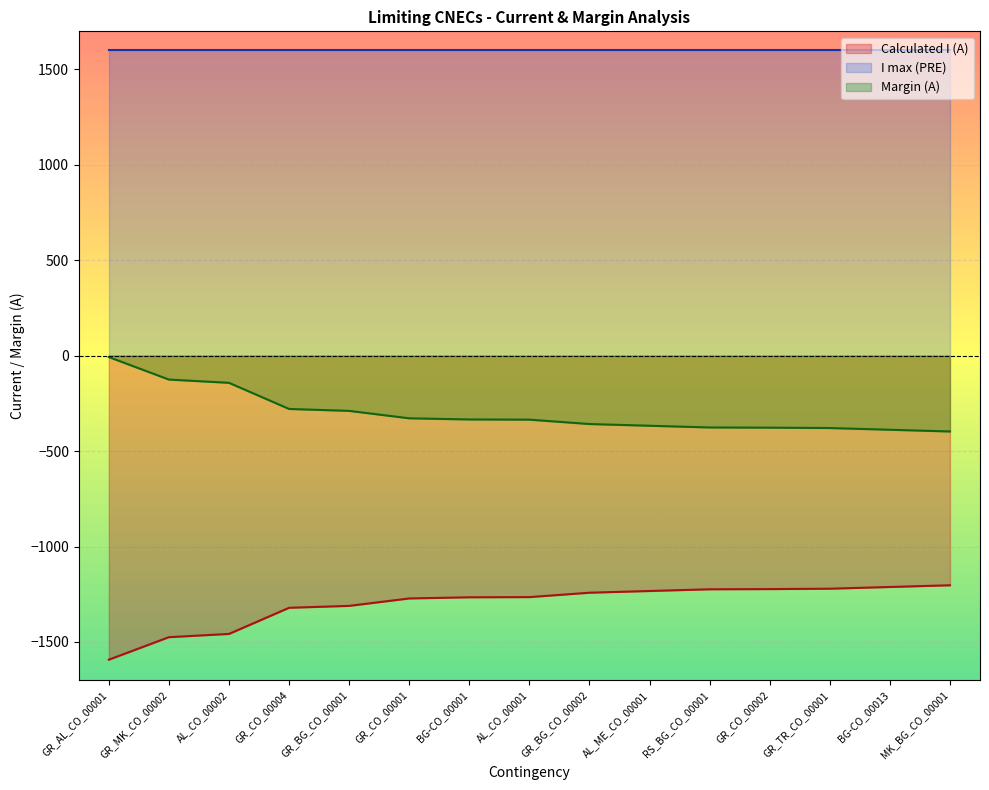

How many values in the Margin (A) series exceed -335?

7